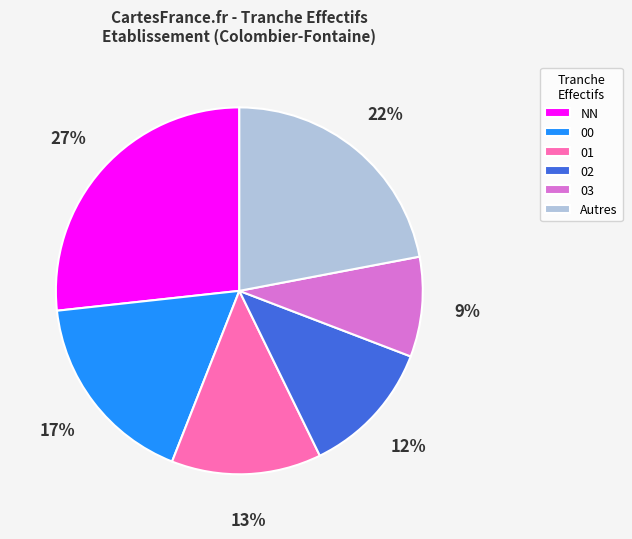

To the nearest percent, what portion does Autres represent?

22%